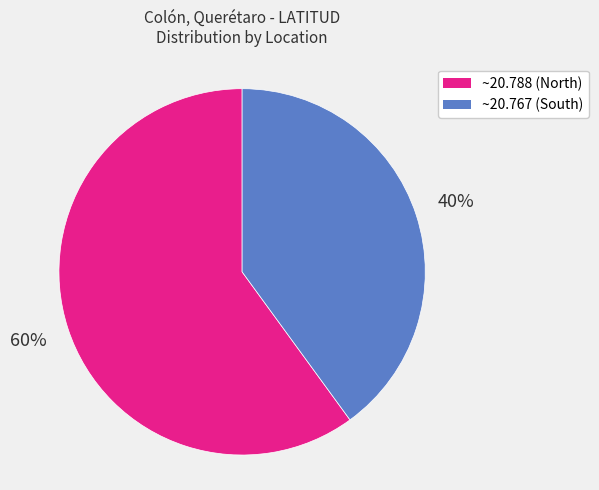

To the nearest percent, what is the average slice percentage?

50%